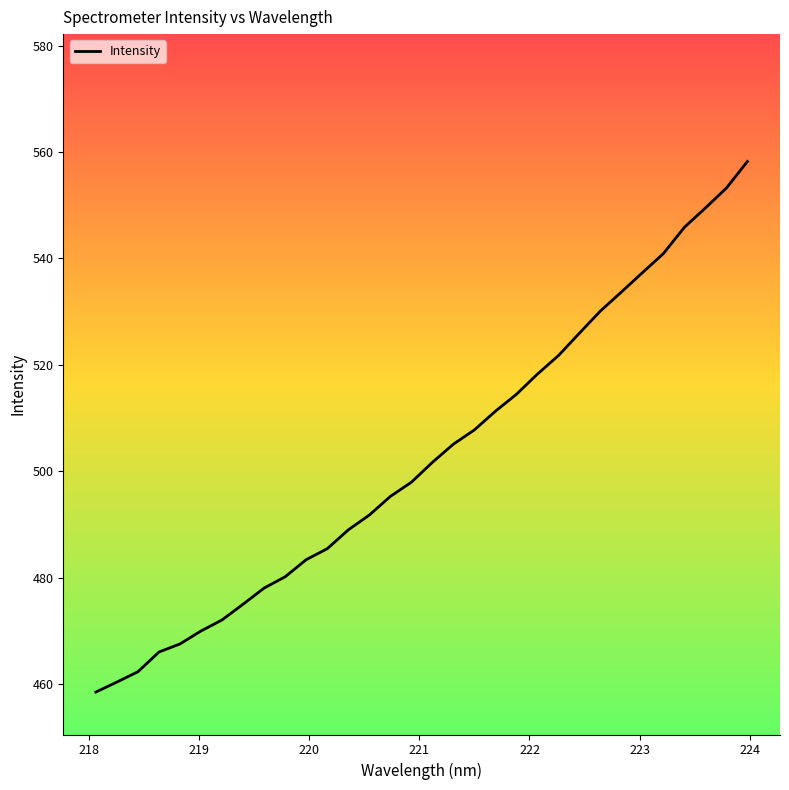

What is the greatest value displayed?

558.2